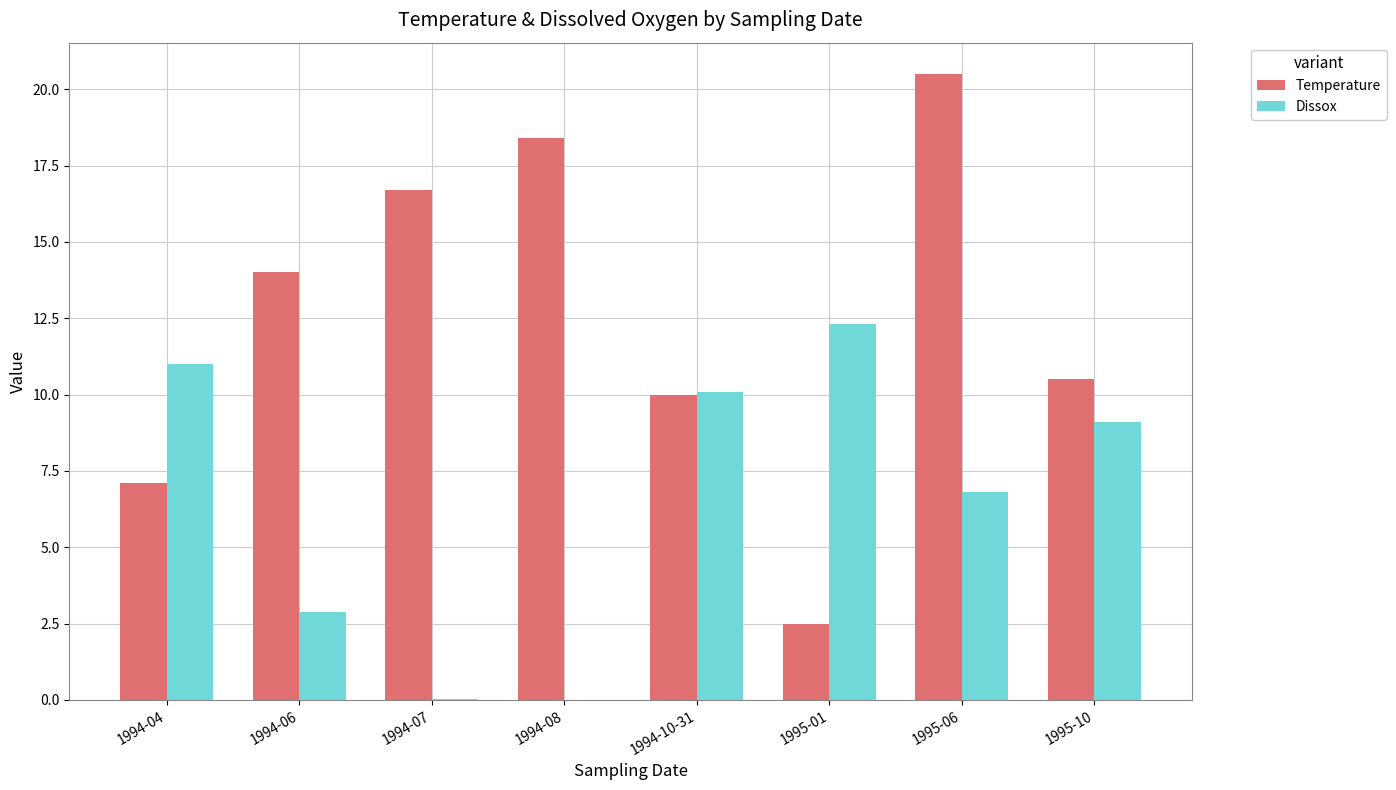

What is the greatest value displayed?

20.5